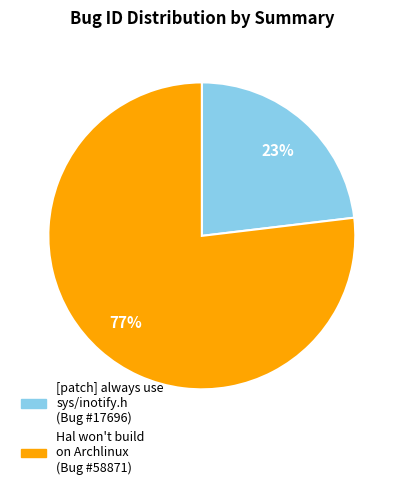

To the nearest percent, what percentage of the pie is [patch] always use sys/inotify.h?

23%